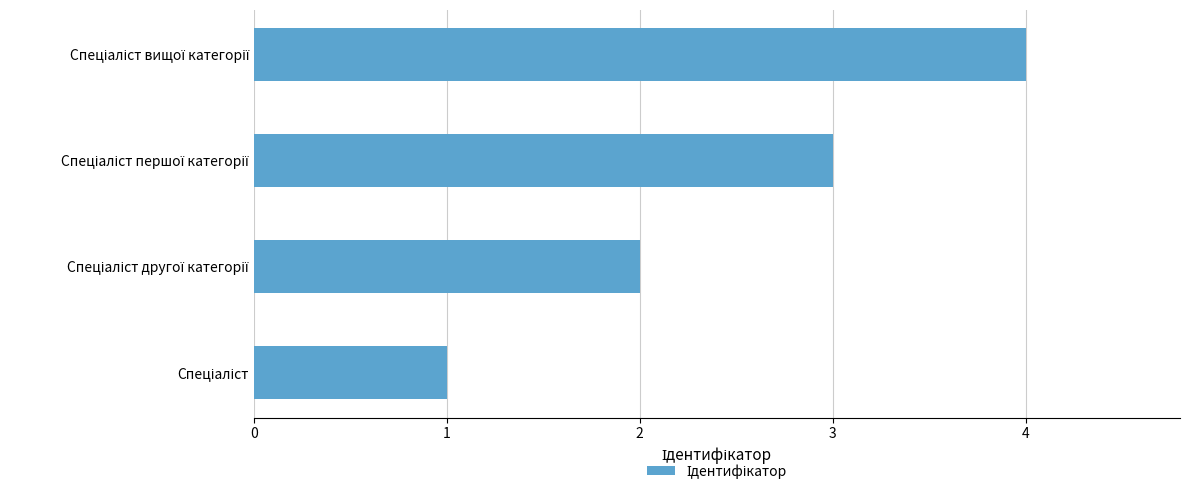

What is the sum of all values?

10